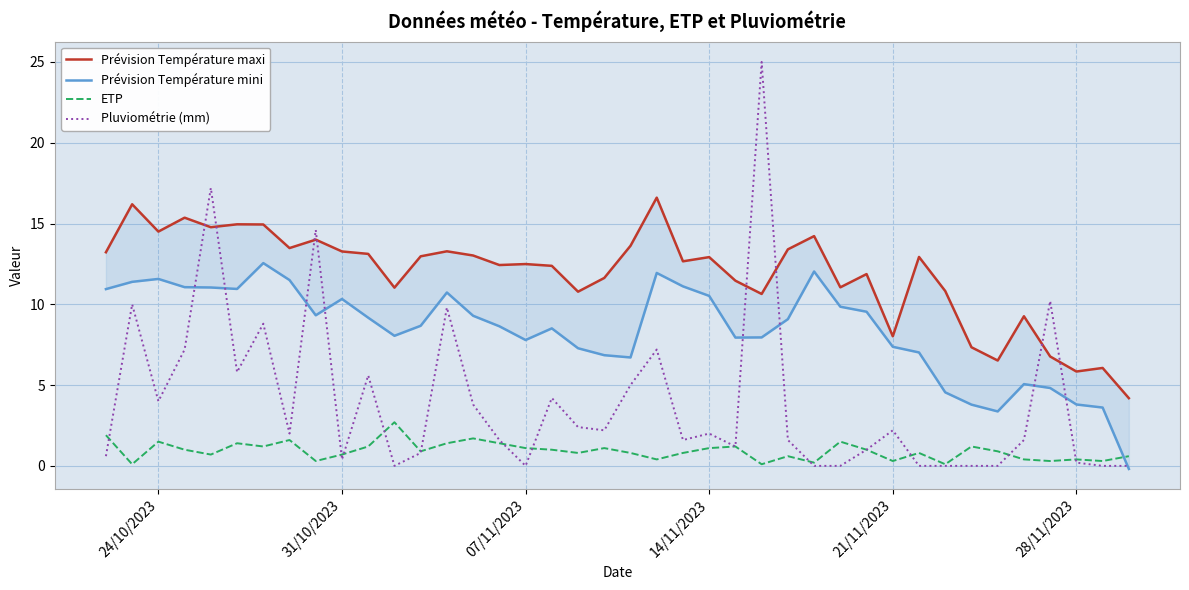

Does the chart display data point markers on the line(s)?

No